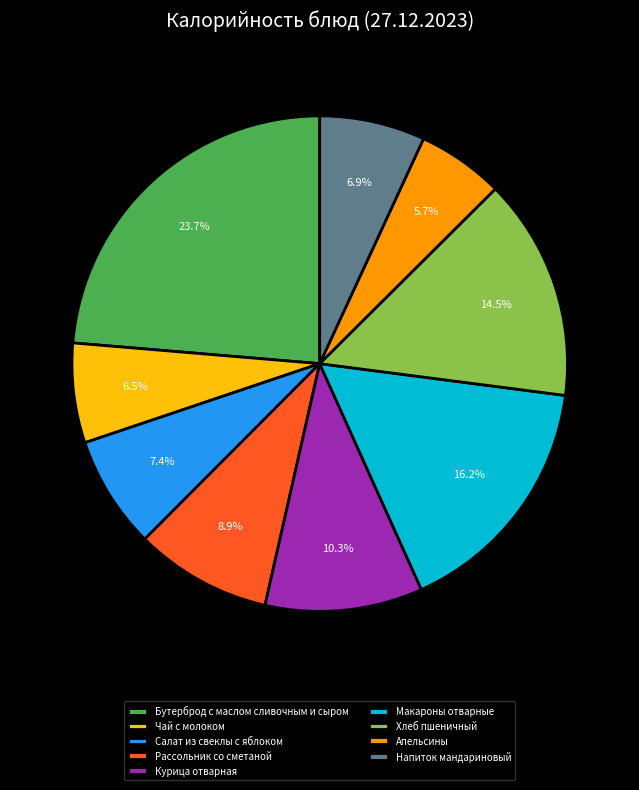

What is the largest slice in the pie chart?

Бутерброд с маслом сливочным и сыром